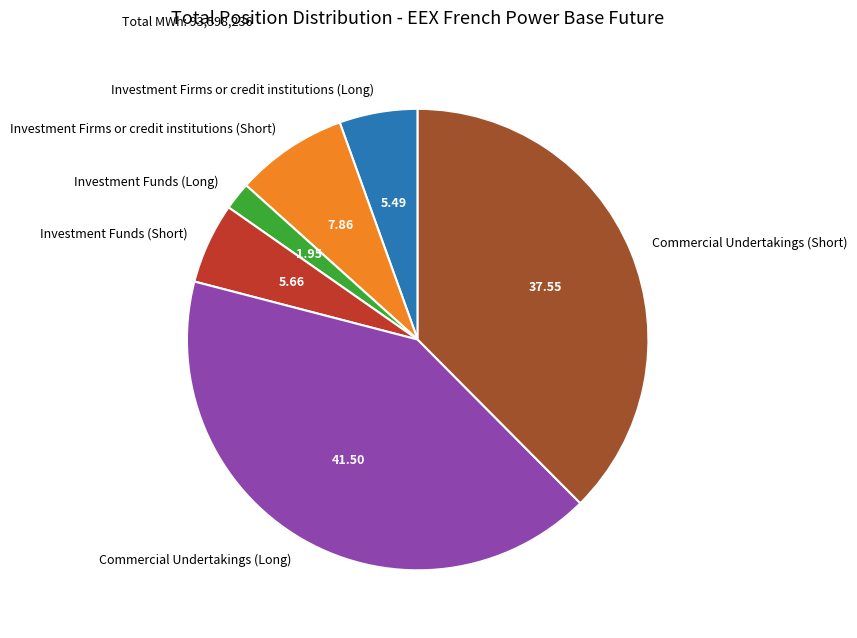

Is Investment Firms or credit institutions (Long) the majority of the pie?

No